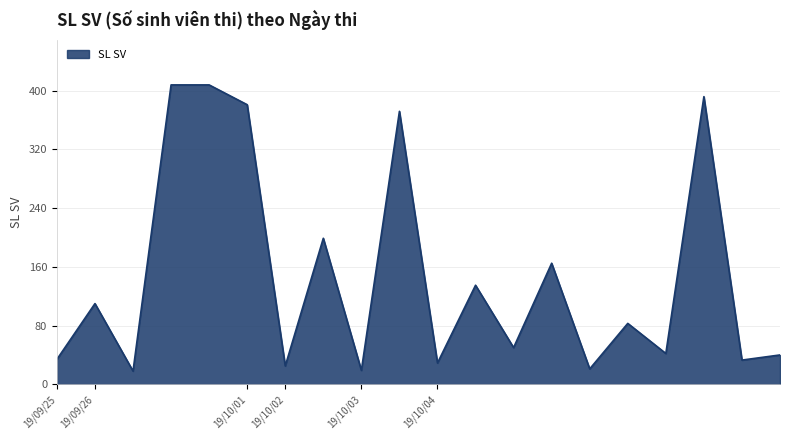

How many categories are shown in the chart?

20